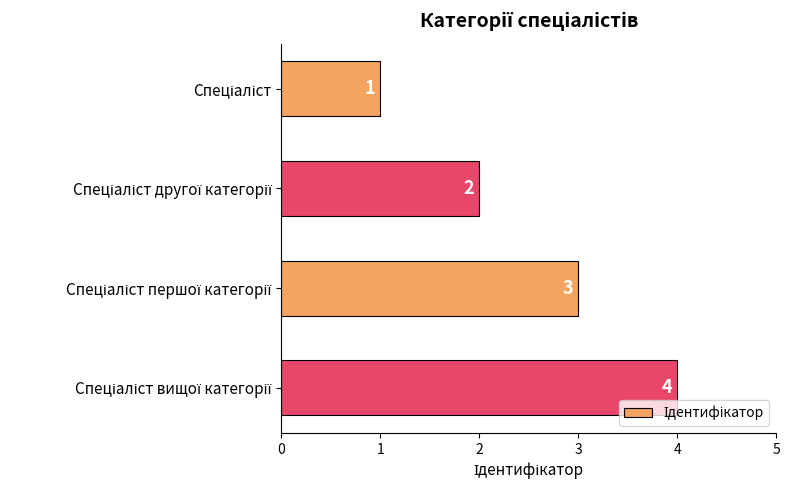

What is the maximum value shown in the chart?

4